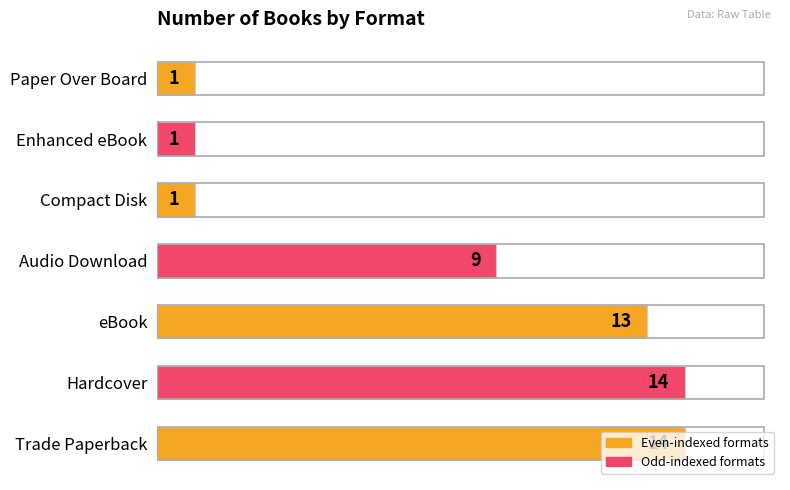

The chart shows a value of 1 at Paper Over Board. True or false?

True